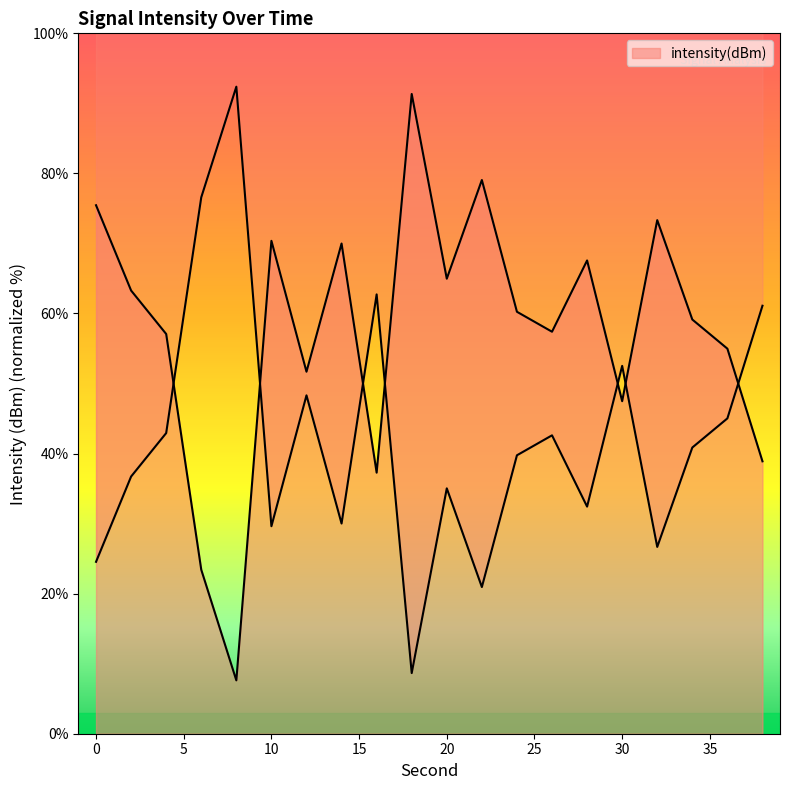

Reading left to right, extract all data points from this chart.

0=75.5	2=63.3	4=57.1	6=23.4	8=7.6	10=70.4	12=51.7	14=70.0	16=37.3	18=91.3	20=65.0	22=79.1	24=60.2	26=57.4	28=67.6	30=47.5	32=73.3	34=59.1	36=55.0	38=38.9